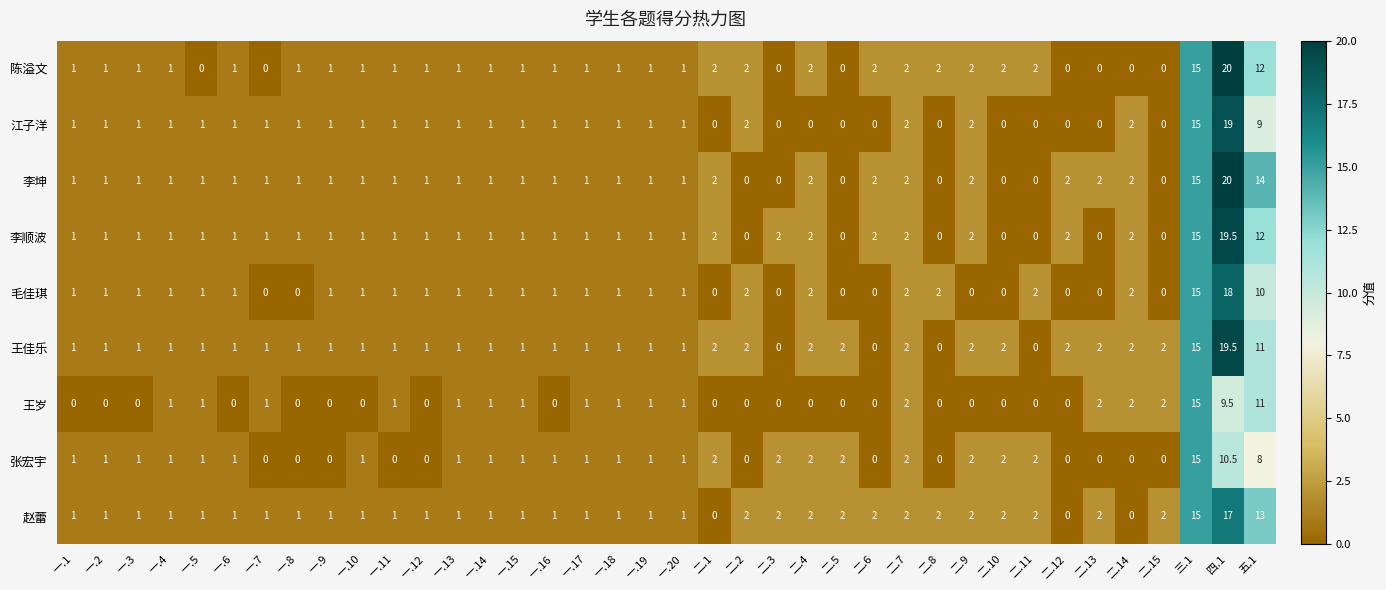

The value of 陈溢文 at 一.12 is 1.0. True or false?

True